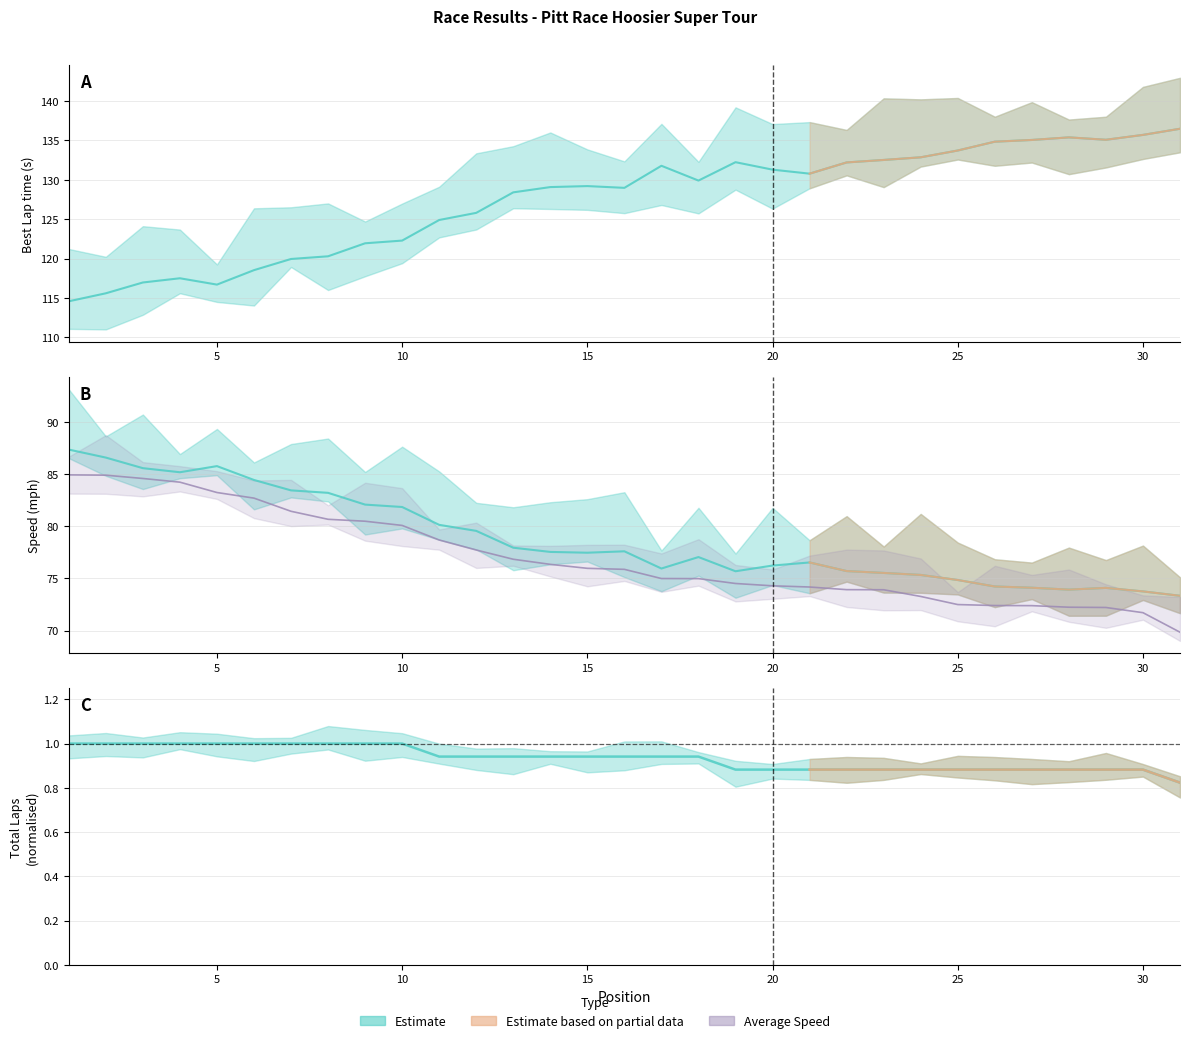

True or false: Total Laps and Best Lap time intersect in this chart.

False